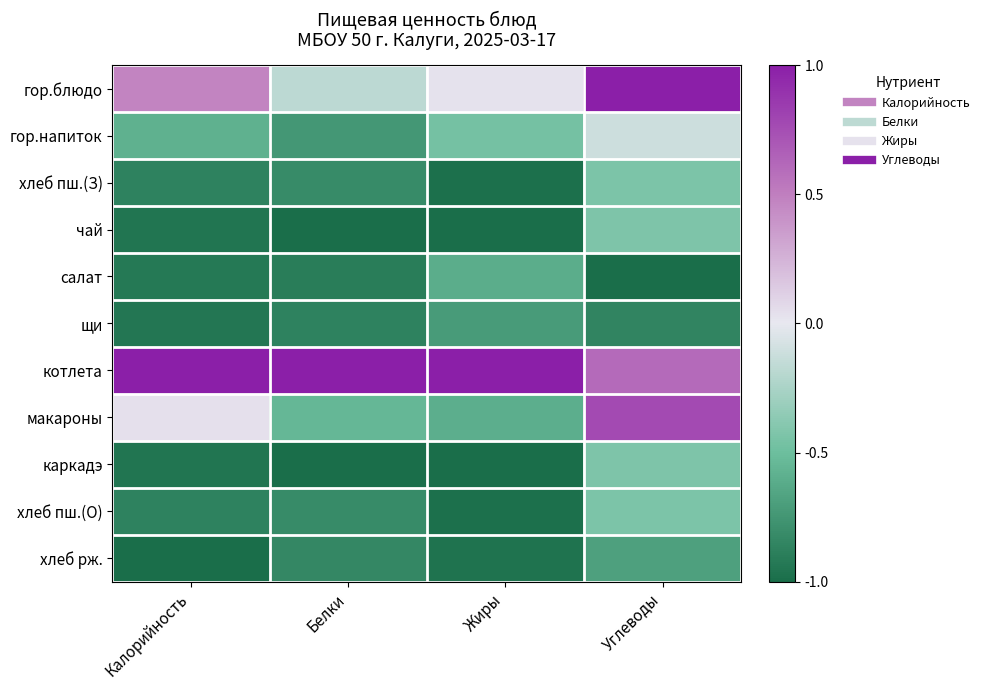

Reading right to left, list all the values displayed in this chart.

гор.блюдо: Углеводы=1.0	Жиры=0.0	Белки=-0.2	Калорийность=0.5
гор.напиток: Углеводы=-0.1	Жиры=-0.5	Белки=-0.7	Калорийность=-0.6
хлеб пш.(З): Углеводы=-0.4	Жиры=-1.0	Белки=-0.8	Калорийность=-0.9
чай: Углеводы=-0.4	Жиры=-1.0	Белки=-1.0	Калорийность=-0.9
салат: Углеводы=-1.0	Жиры=-0.6	Белки=-0.9	Калорийность=-0.9
щи: Углеводы=-0.9	Жиры=-0.7	Белки=-0.9	Калорийность=-0.9
котлета: Углеводы=0.6	Жиры=1.0	Белки=1.0	Калорийность=1.0
макароны: Углеводы=0.8	Жиры=-0.6	Белки=-0.5	Калорийность=0.0
каркадэ: Углеводы=-0.4	Жиры=-1.0	Белки=-1.0	Калорийность=-0.9
хлеб пш.(О): Углеводы=-0.4	Жиры=-1.0	Белки=-0.8	Калорийность=-0.9
хлеб рж.: Углеводы=-0.7	Жиры=-1.0	Белки=-0.8	Калорийность=-1.0